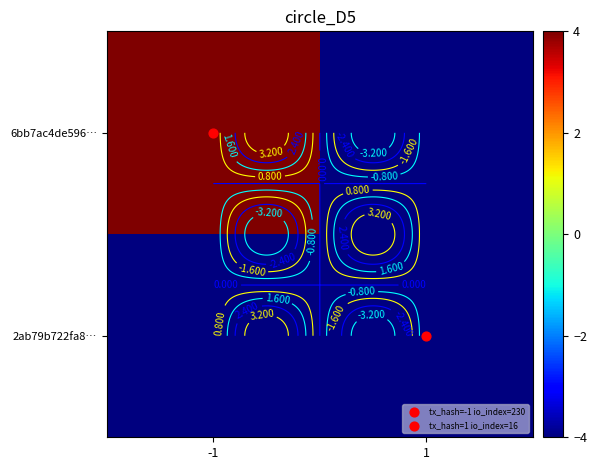

What is the average value of the 2ab79b722fa8… series?

-4